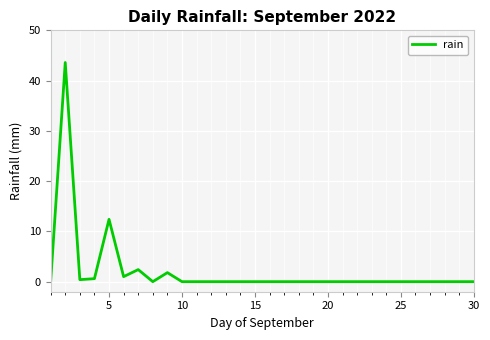

Count the number of data series in this chart.

1